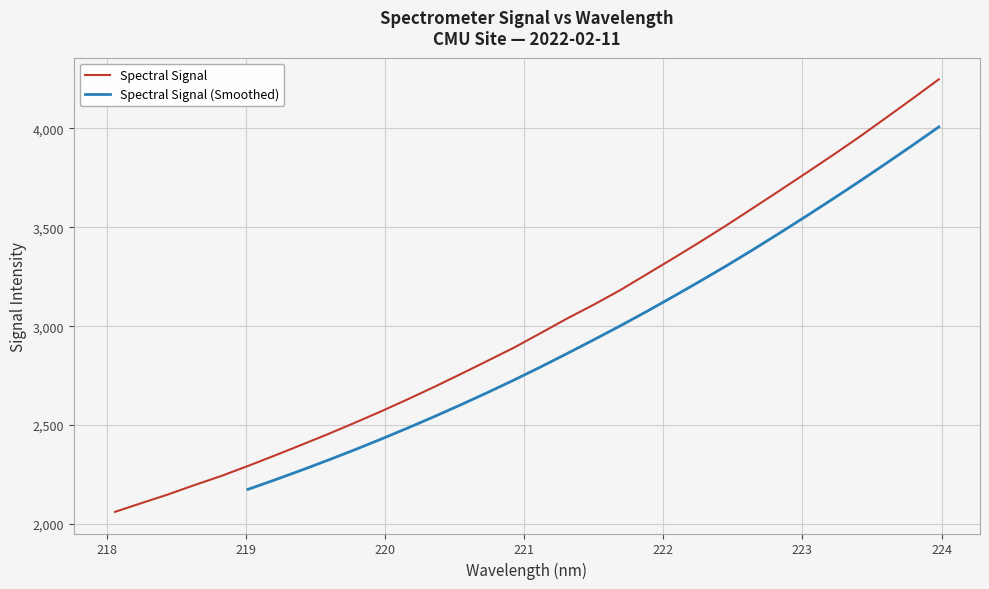

What is the label of the 1st point from the right?

223.9802